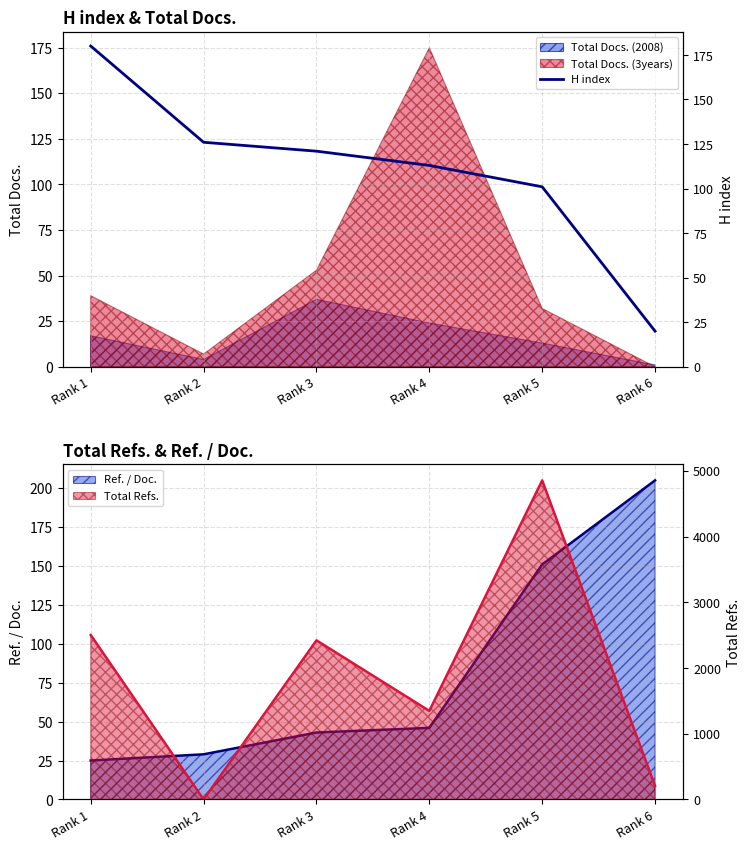

True or false: the data shows 126 at Rank 2.

True